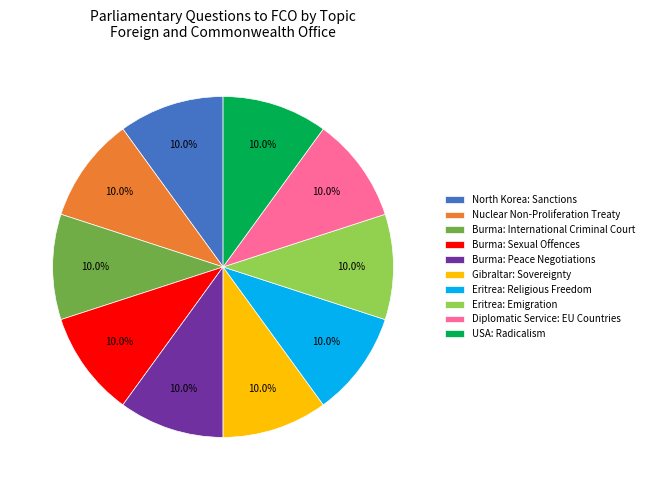

What is the ratio of the value at Burma: Sexual Offences to the value at Gibraltar: Sovereignty?

1.0